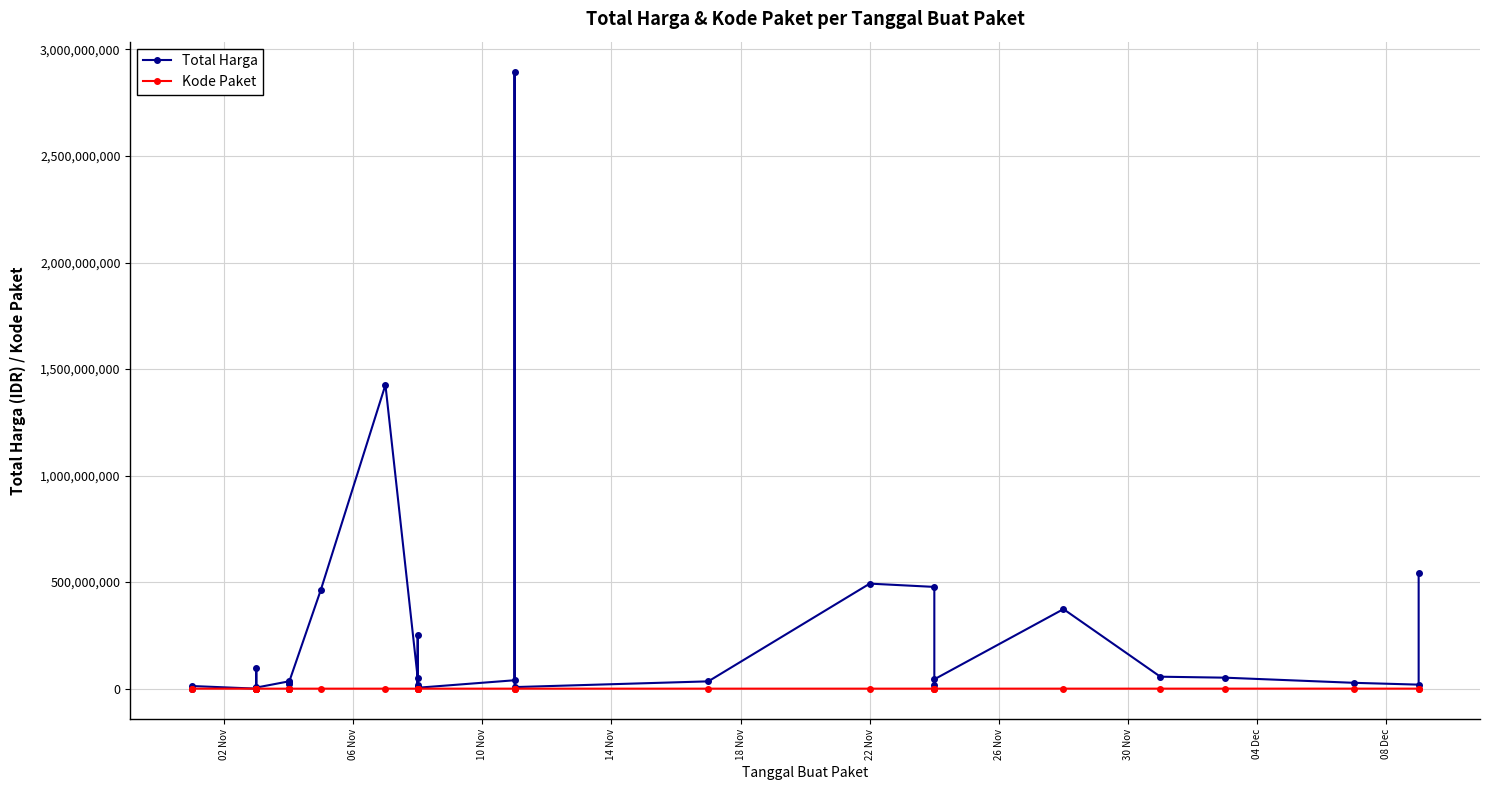

Reading left to right, what are all the values shown in this chart?

Total Harga: 333600	12453900	78000	98772570	2772000	265000	4672200	182000	8742500	5129000	34000000	32441200	577875	23653000	464002100	1425867900	49730040	9180000	15513960	250350000	4350000	39440000	2892122000	7401240	34292000	493000000	477600000	19175000	43859200	373404000	56152800	51601000	27412000	18900000	541071000
Kode Paket: 464	675	5449	5997	6214	6246	6300	6350	6397	6503	8530	8646	8668	8601	13652	16823	17509	17272	17283	17238	17580	28271	28425	27891	40112	55826	70453	67279	73894	91101	103541	117783	128516	137876	139817